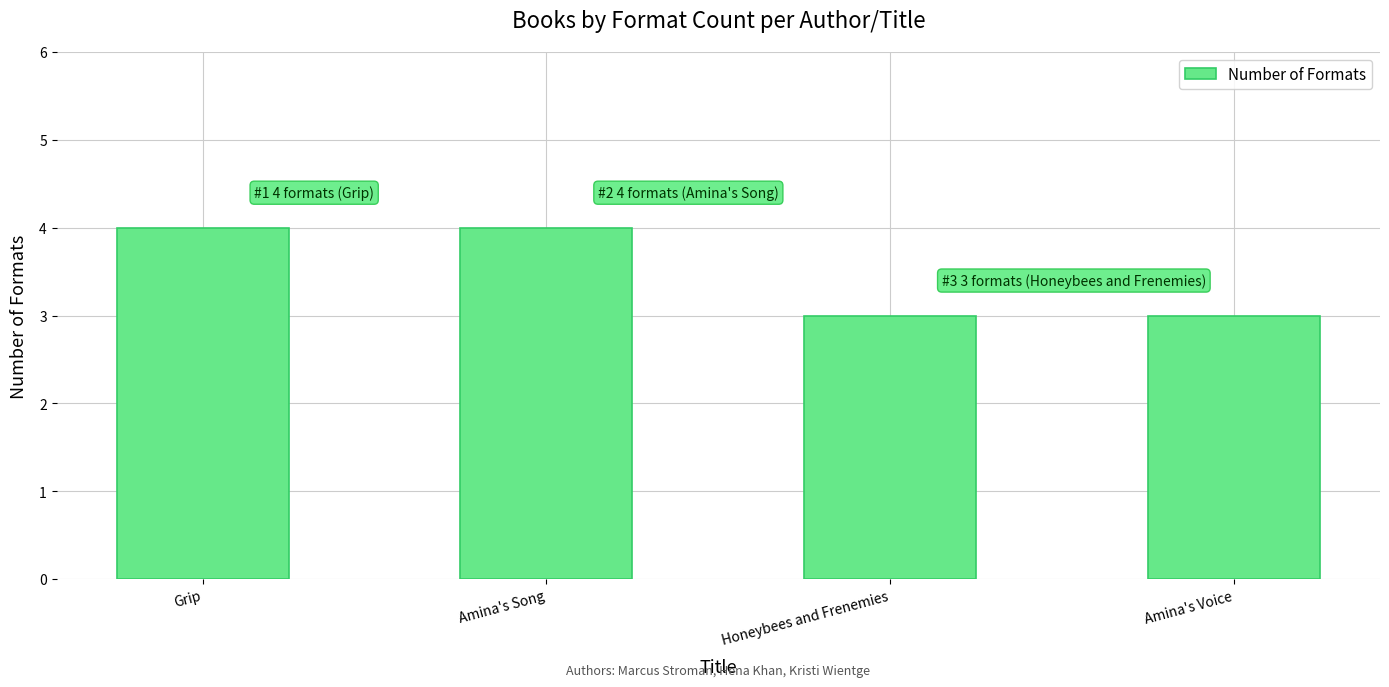

What is the label of the 4th bar from the left?

Amina's Voice